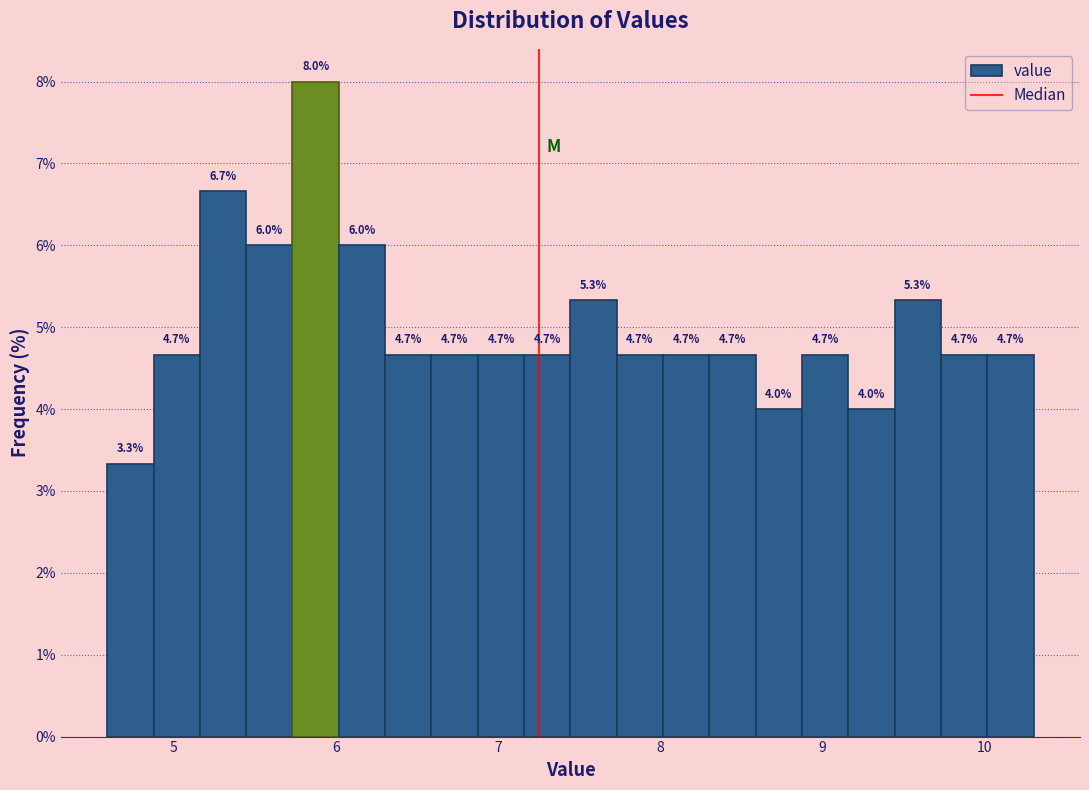

Read against the x-axis, roughly where is the centre of the tallest bar?

5.9